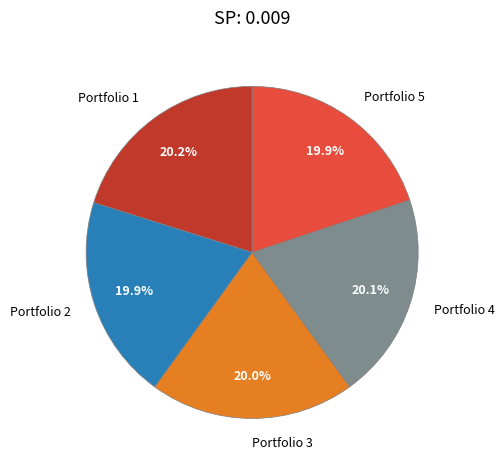

To the nearest percent, what percentage of the pie is Portfolio 4?

20%